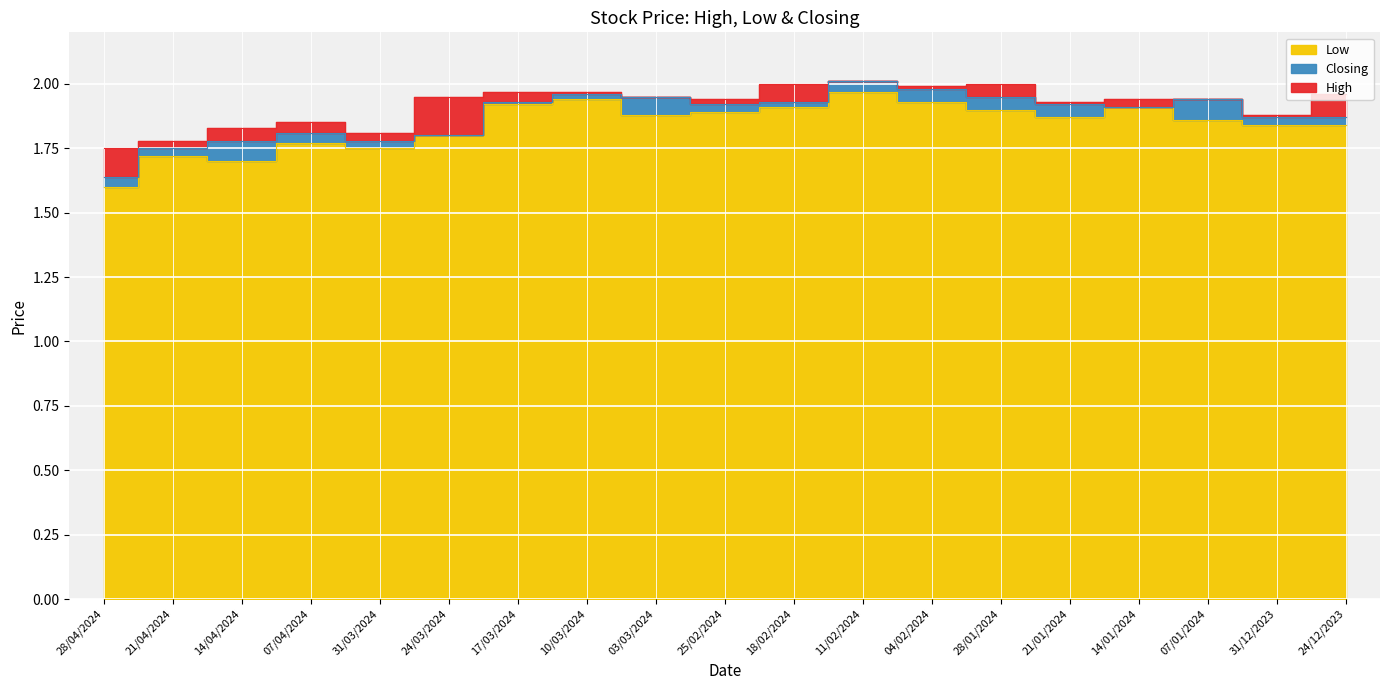

Which has a higher value, 31/03/2024 or 21/01/2024?

21/01/2024